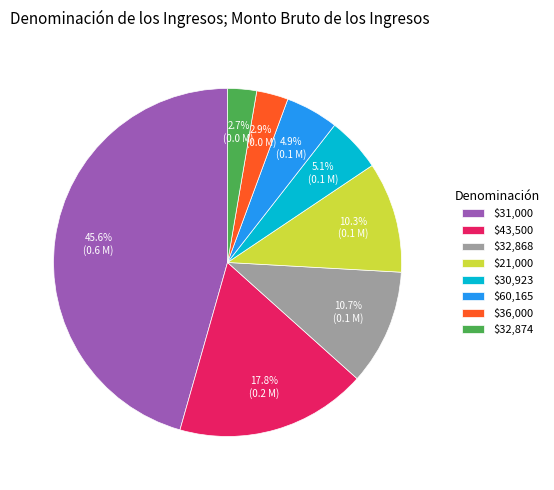

What is the largest slice in the pie chart?

$31,000